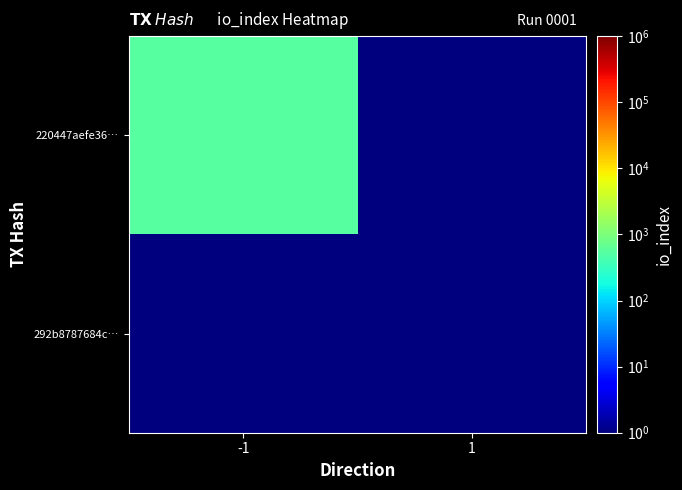

How many distinct data groups are displayed?

2